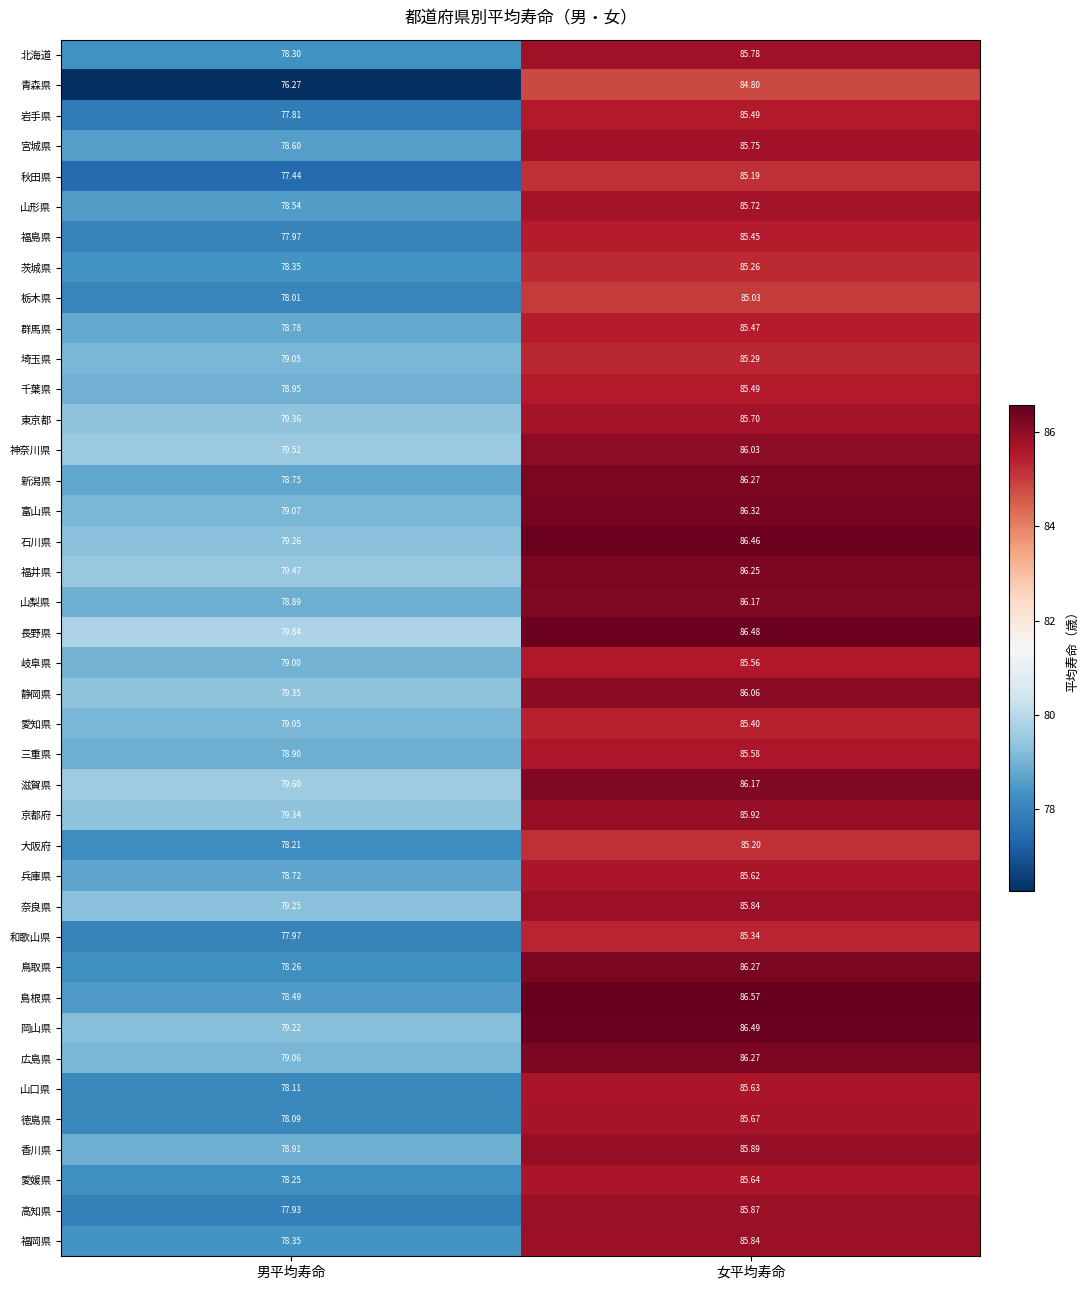

At which category is the sum across all series the highest?

女平均寿命